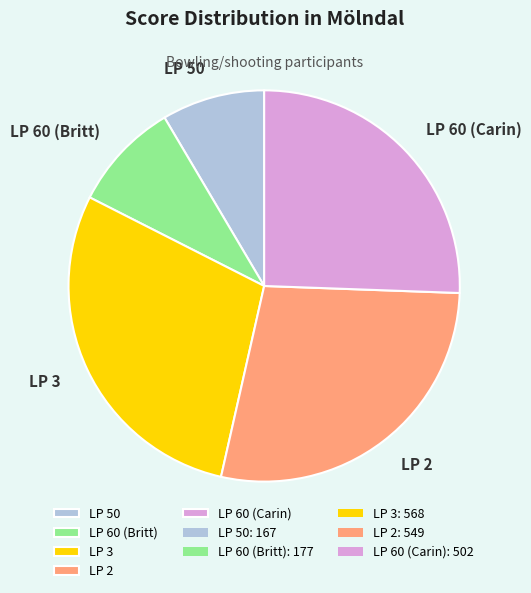

Count the number of slices in the pie.

5